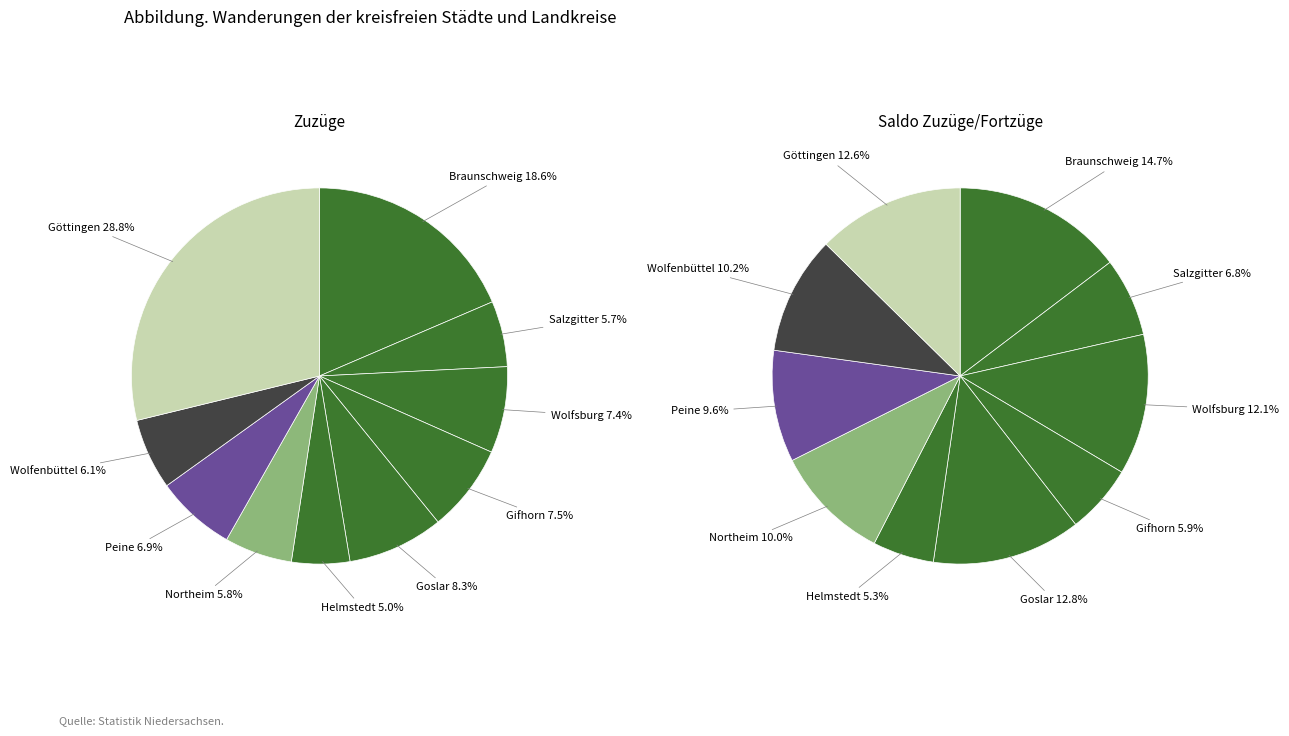

How much of the chart is everything except Göttingen?

71.2%